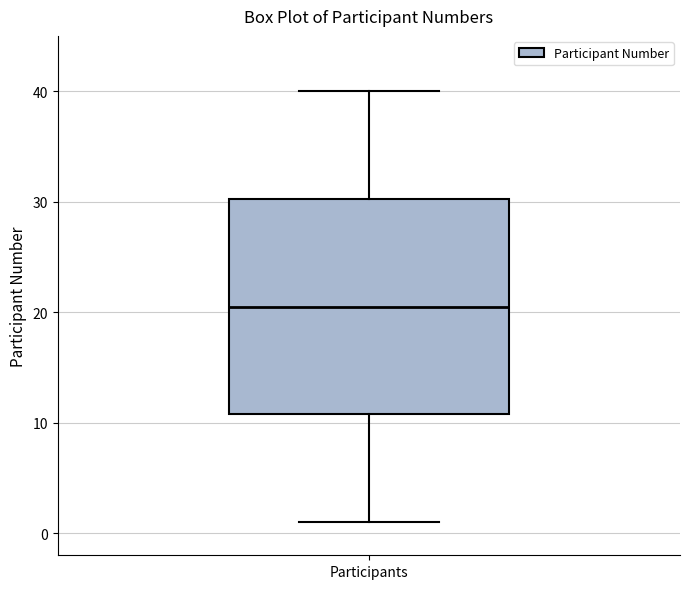

Read this box plot against the y-axis: the position of the median line, the range covered by the box, and the ends of both whiskers. The values are not printed on the chart, so give them approximately, as read against the axis.

median 21, box 11 to 30, whiskers 1 to 40